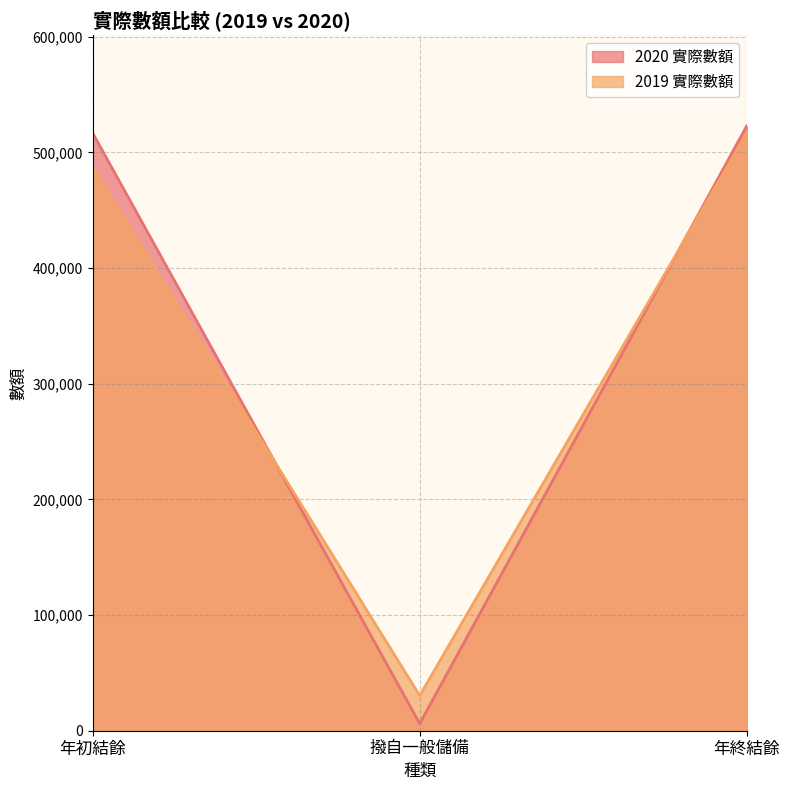

True or false: 2019 實際數額 has a value of 486317 at 年初結餘.

True